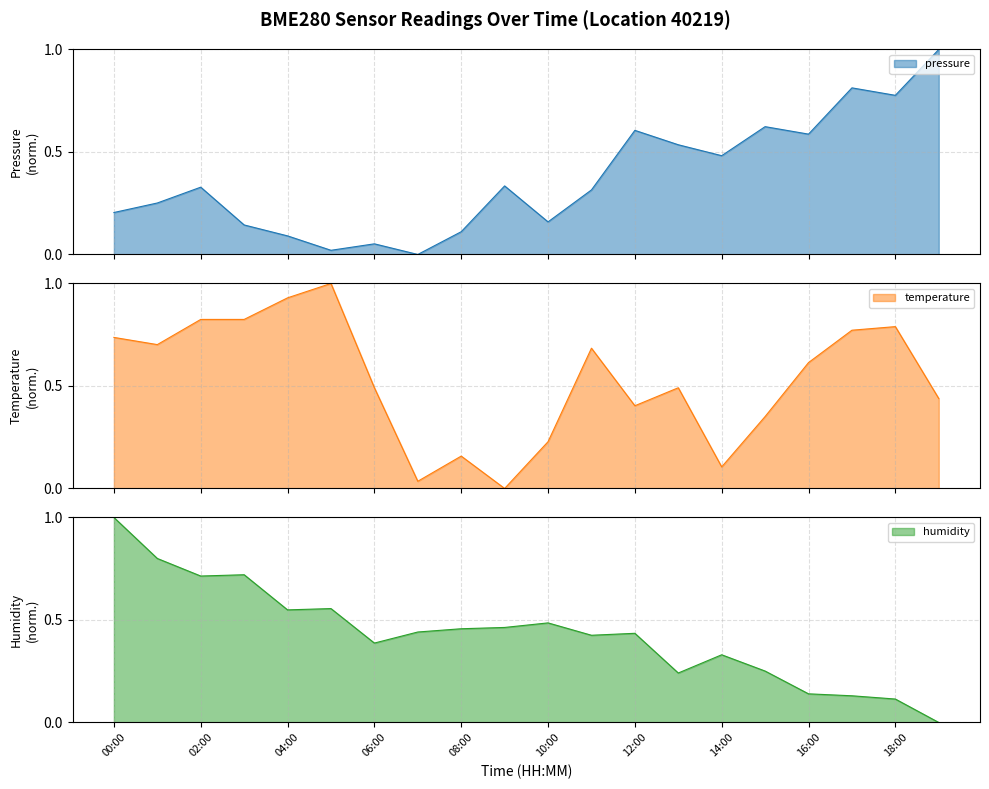

What is the difference between the humidity values at 01:00 and 06:00?

0.4